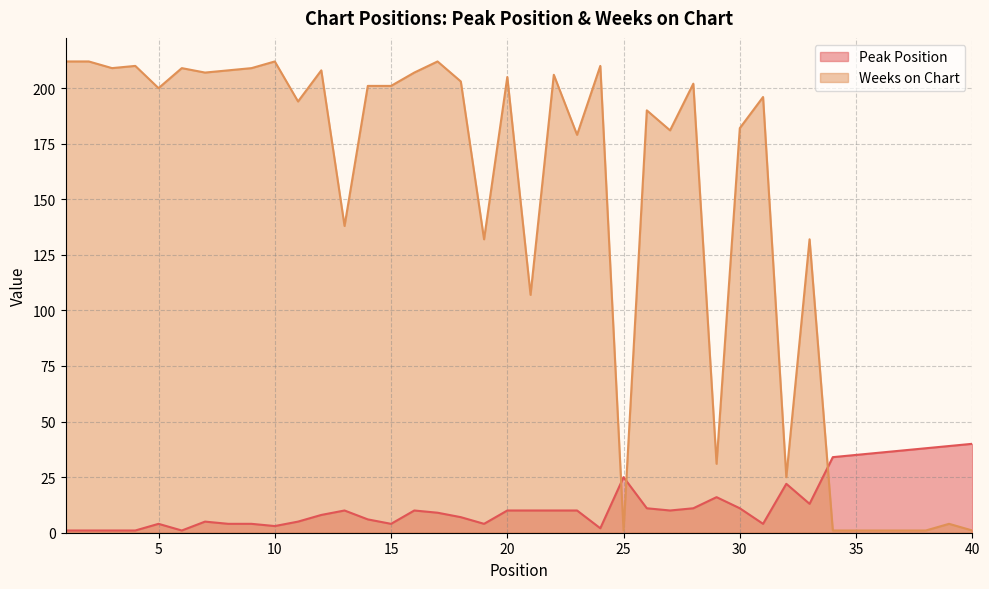

How many categories are shown in the chart?

40